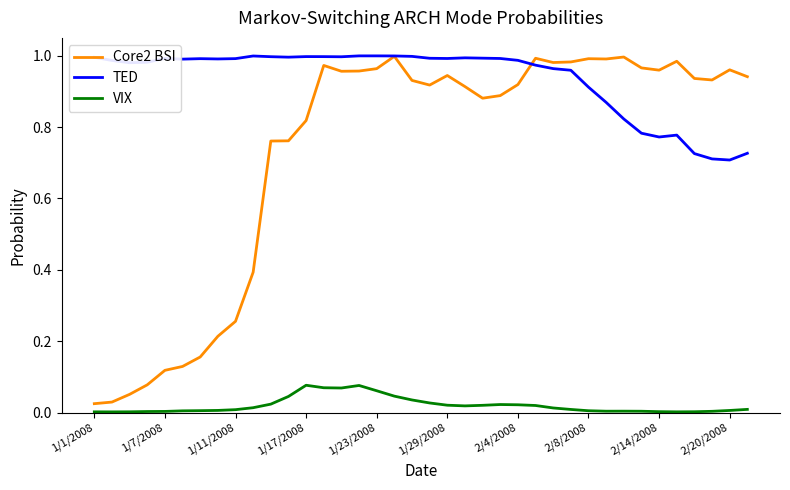

In VIX, how many points are higher than both neighbors (excluding endpoints)?

4